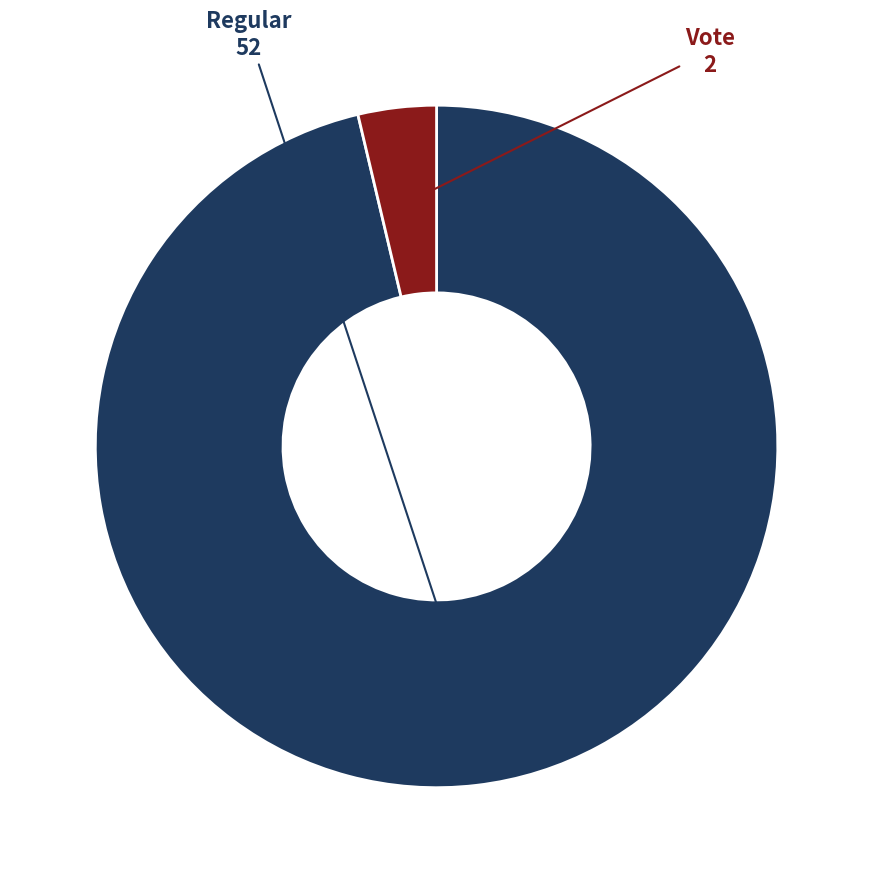

Is it true that Vote is 4% of the pie?

True